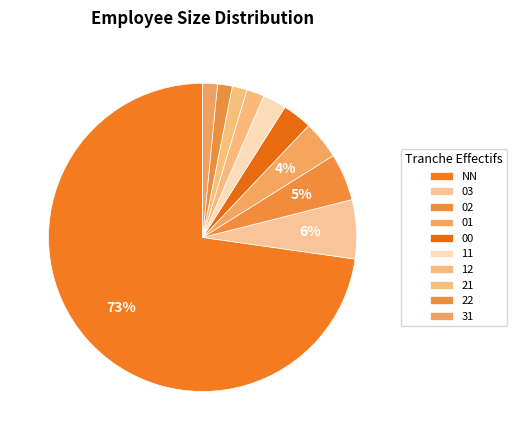

Which slice is the largest?

NN